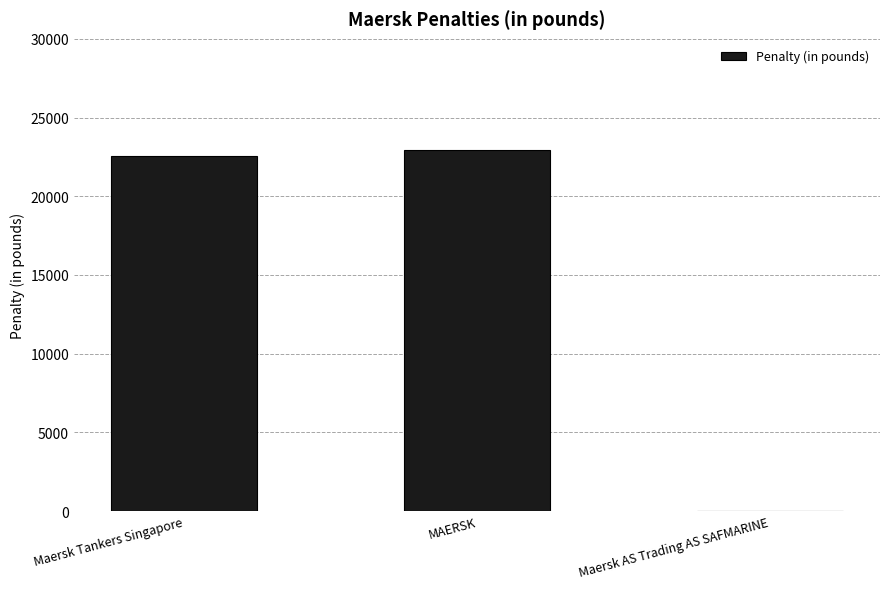

What is the sum of the values at Maersk AS Trading AS SAFMARINE and Maersk Tankers Singapore?

22525